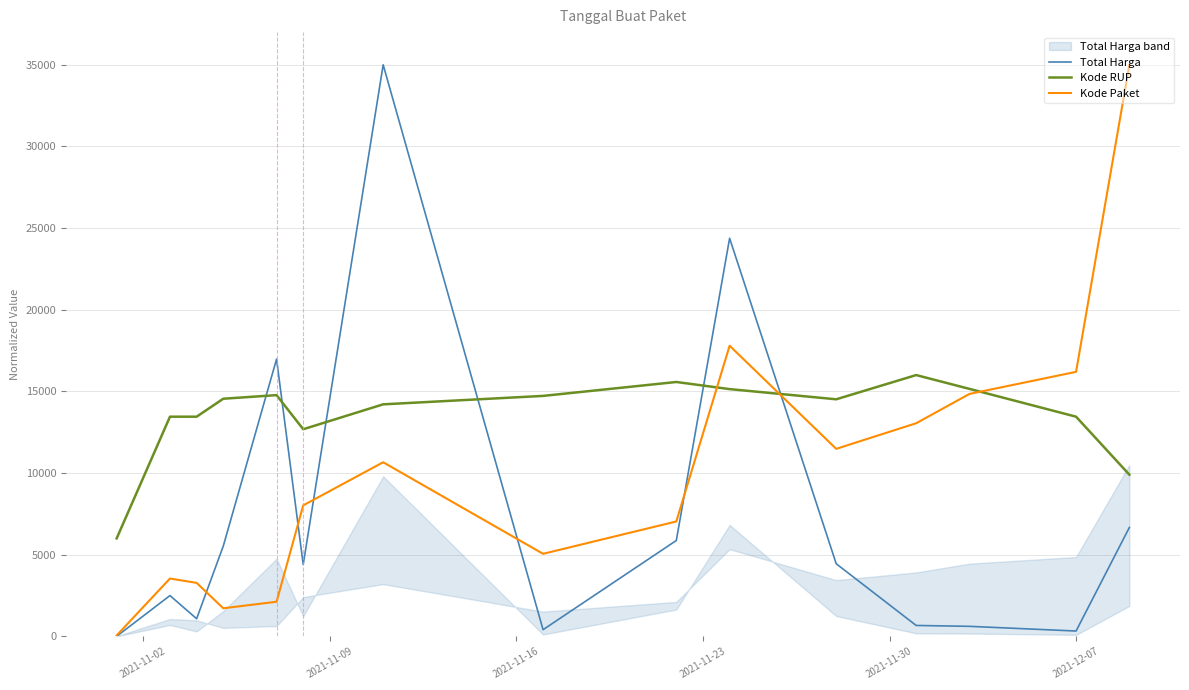

What is the maximum value for Kode RUP?

16000.0